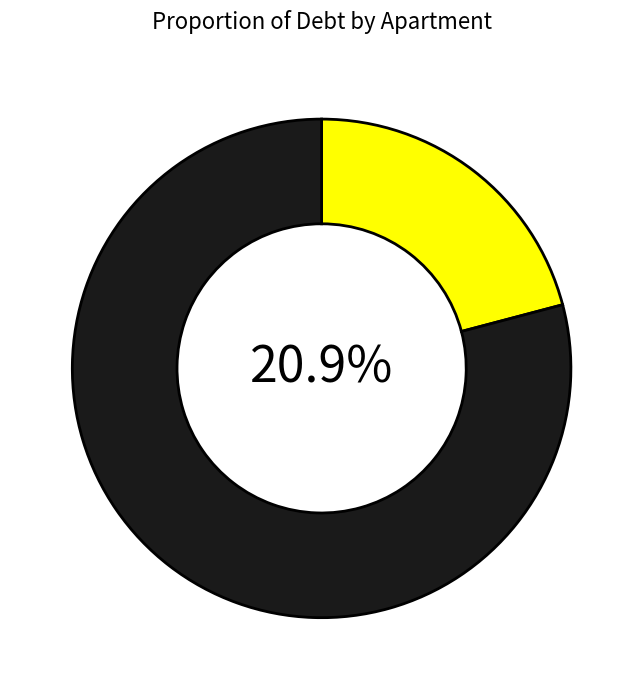

True or false: 10 accounts for 13% of the total.

False